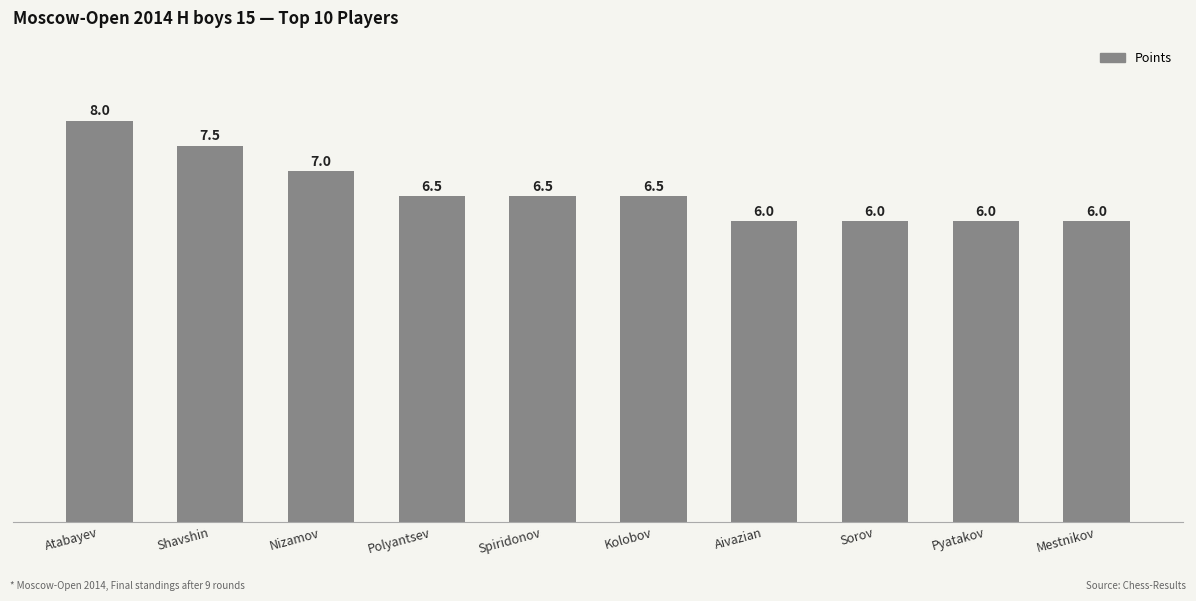

What is the label of the 2nd bar from the left?

Shavshin